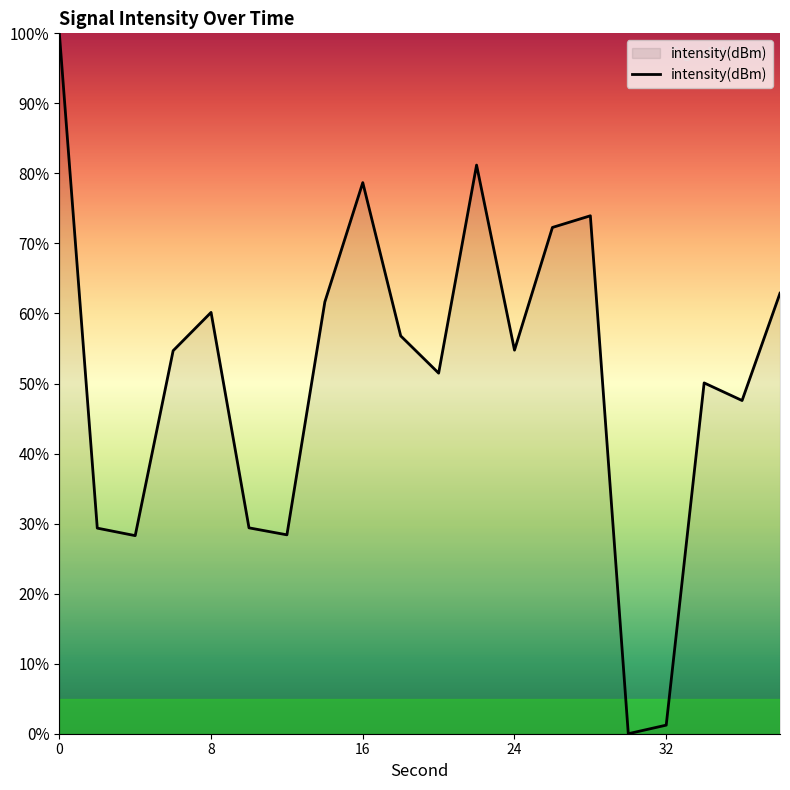

What is the difference between the maximum and minimum values?

100.0